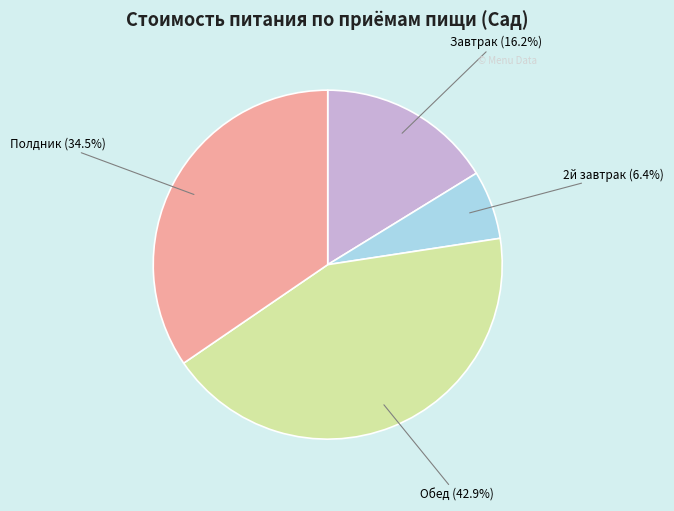

To the nearest percent, what is the difference between the largest and smallest slice percentages?

37%